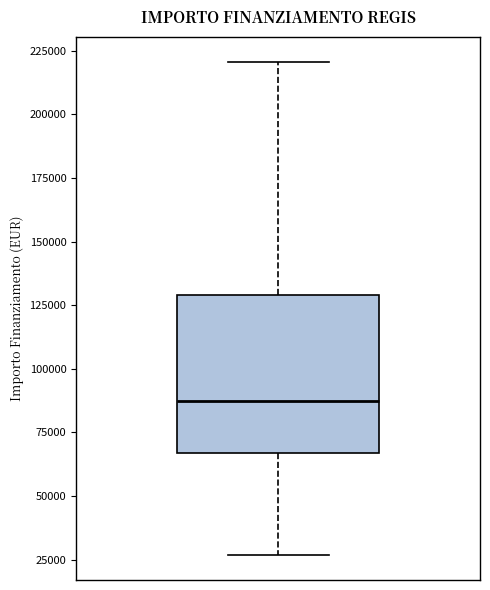

Transcribe this box plot: give where the median line is, the range the box spans, and where the two whiskers end, as read against the y-axis. The values are not printed on the chart, so give them approximately, as read against the axis.

median 85000, box 65000 to 130000, whiskers 25000 to 220000